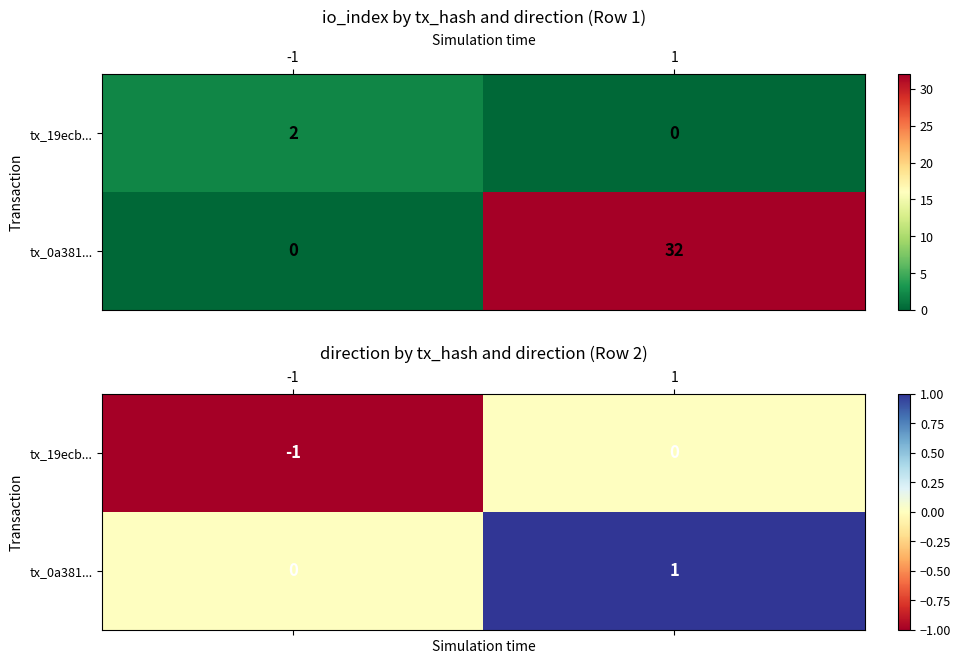

Where is tx_0a381... nearest to the value 0?

-1